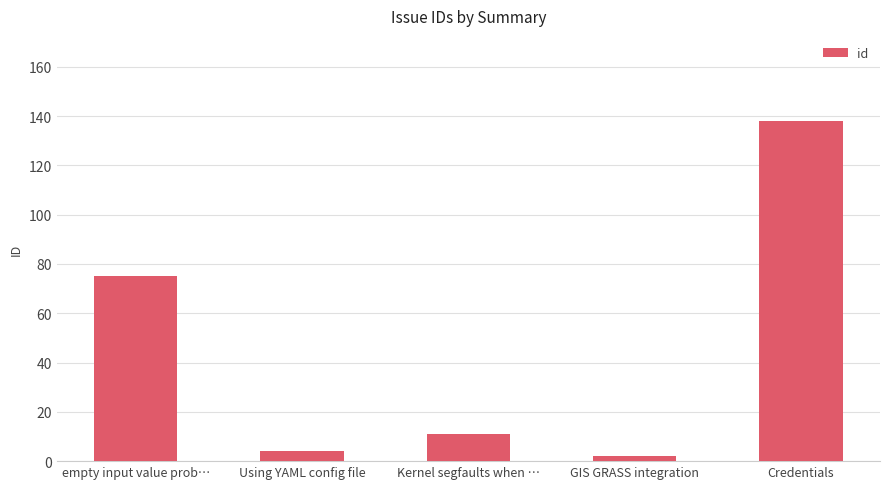

List the labels in order of value, largest first.

Credentials, empty input value prob…, Kernel segfaults when …, Using YAML config file, GIS GRASS integration